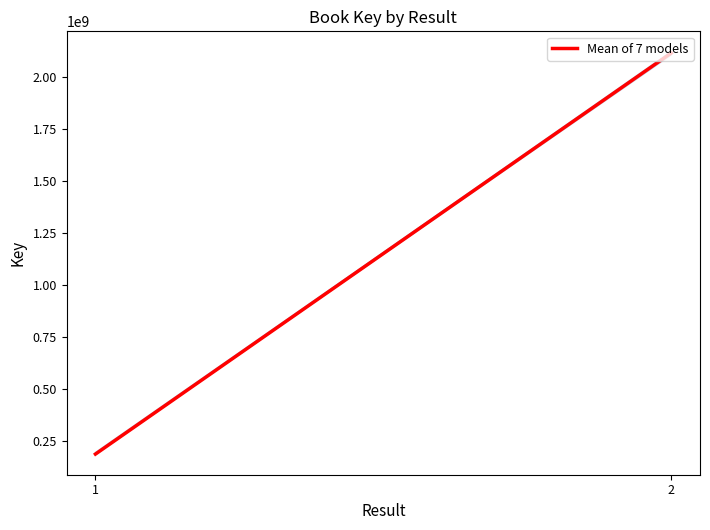

Which has a higher value,  or 2?

2